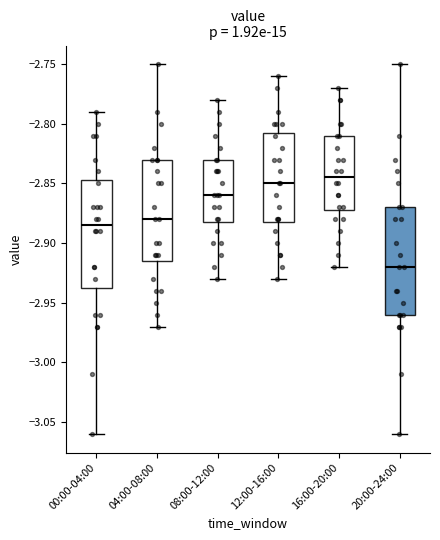

Reading left to right, transcribe this box plot: for each box, give where its median line is, the range the box spans, and where its two whiskers end, as read against the y-axis. The values are not printed on the chart, so give them approximately, as read against the axis.

00:00-04:00: median -2.885, box -2.935 to -2.845, whiskers -3.060 to -2.790
04:00-08:00: median -2.880, box -2.915 to -2.830, whiskers -2.970 to -2.750
08:00-12:00: median -2.860, box -2.880 to -2.830, whiskers -2.930 to -2.780
12:00-16:00: median -2.850, box -2.880 to -2.805, whiskers -2.930 to -2.760
16:00-20:00: median -2.845, box -2.870 to -2.810, whiskers -2.920 to -2.770
20:00-24:00: median -2.920, box -2.960 to -2.870, whiskers -3.060 to -2.750